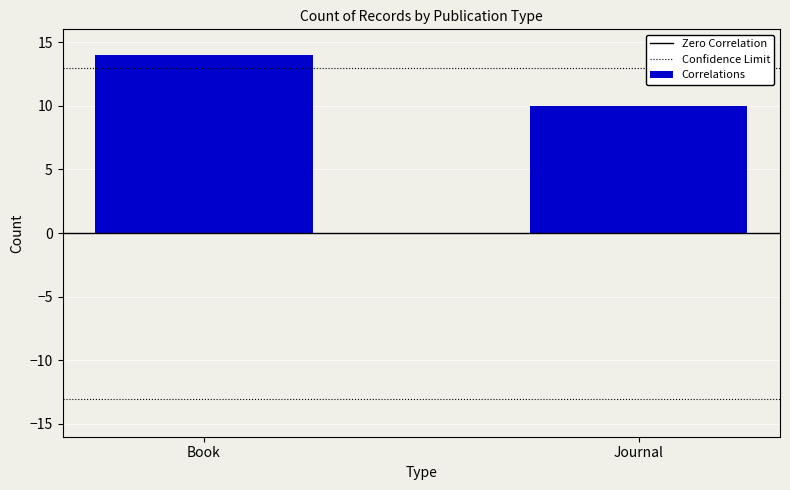

Between Book and Journal, which is larger?

Book